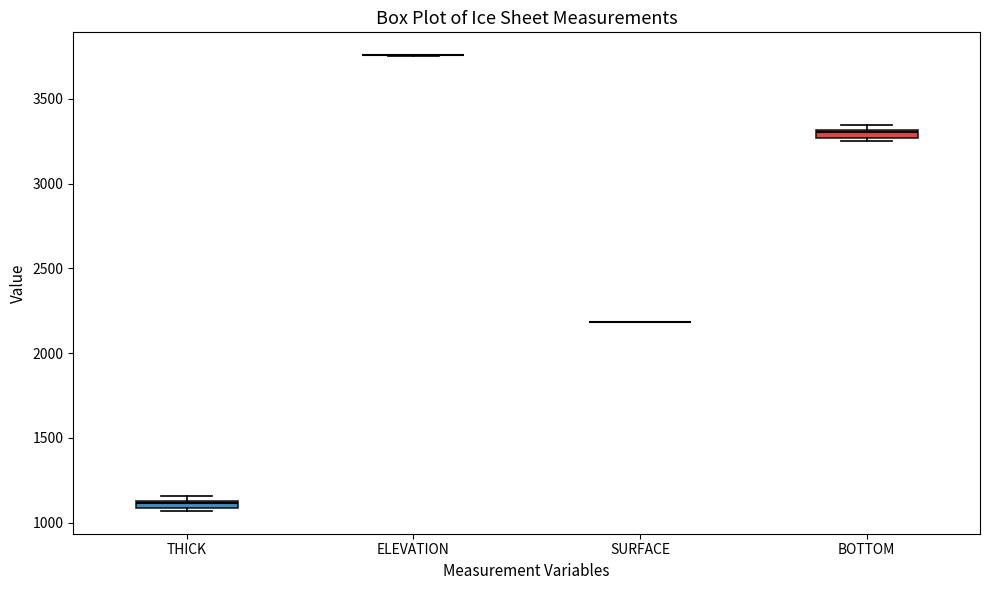

Where is the lower edge of the box for BOTTOM on the y-axis? The values are not printed on the chart, so give them approximately, as read against the axis.

3250